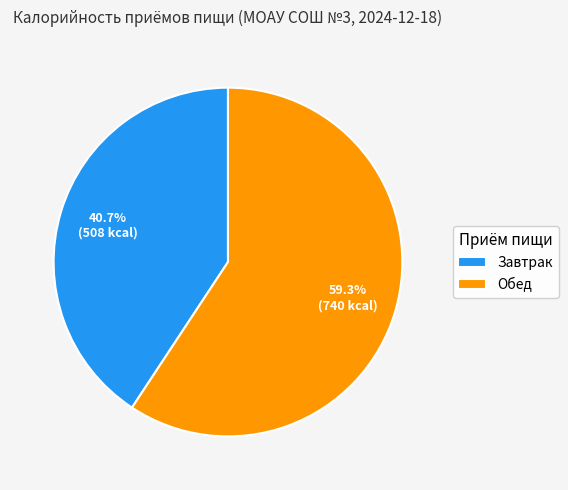

What portion of the pie excludes Обед?

40.7%